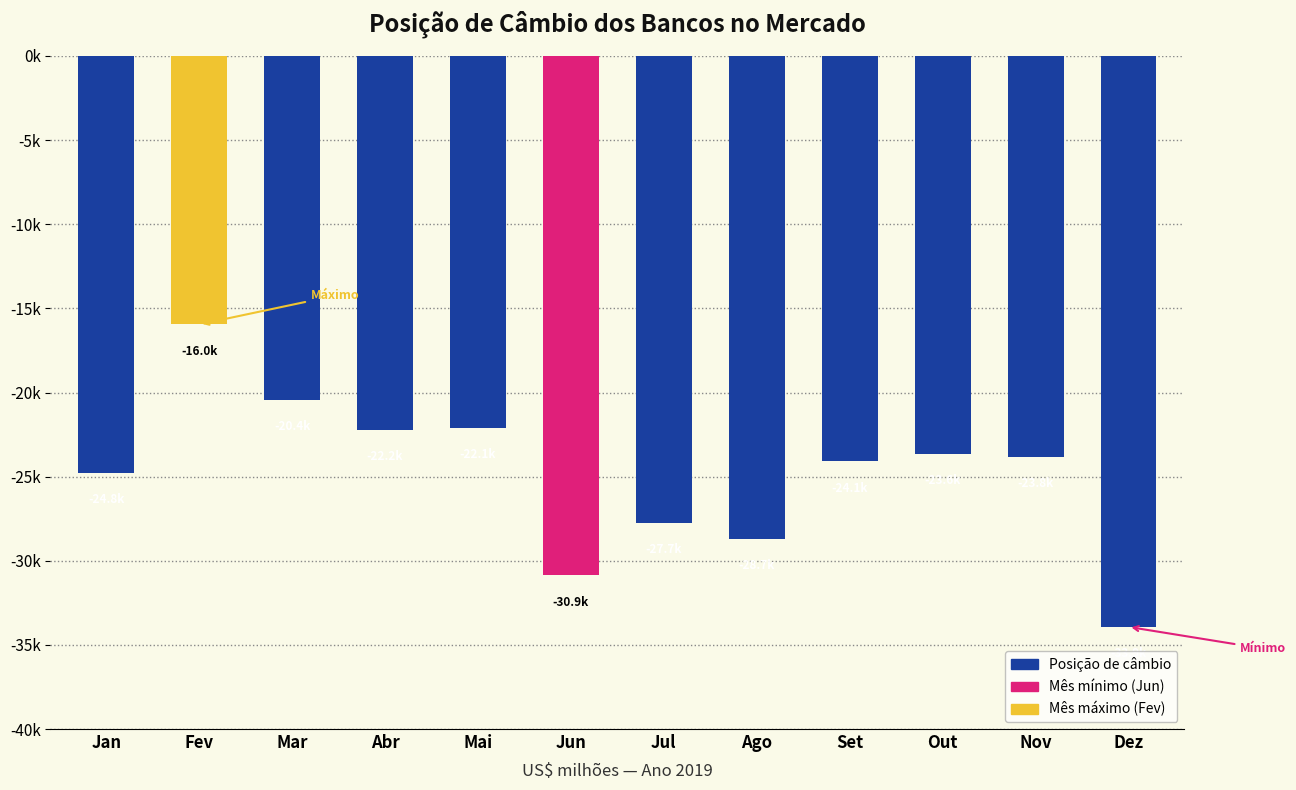

How many series are shown in this chart?

1